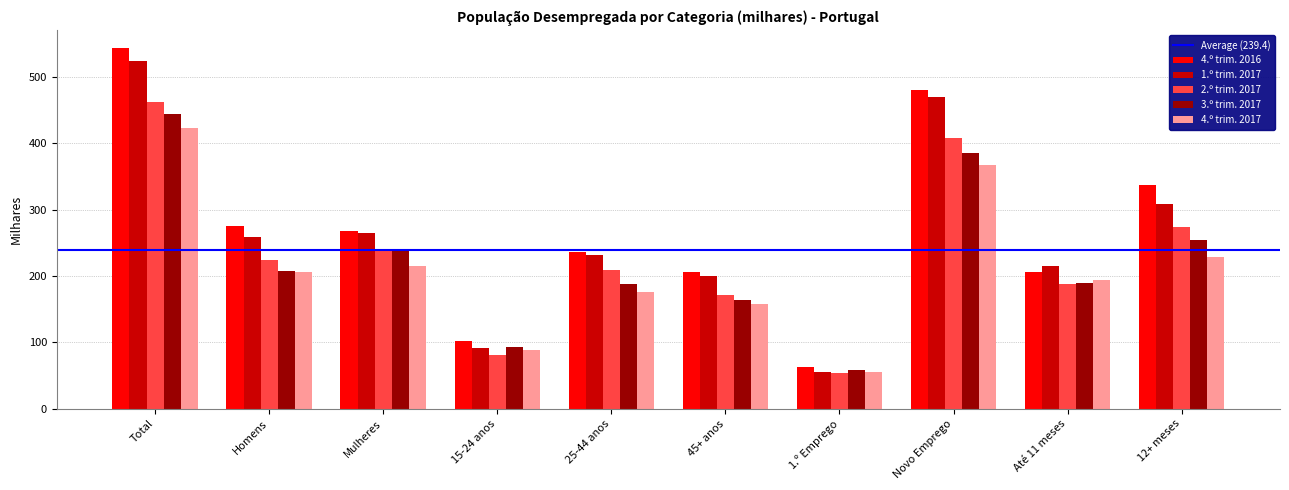

How many data points does each series have?

10